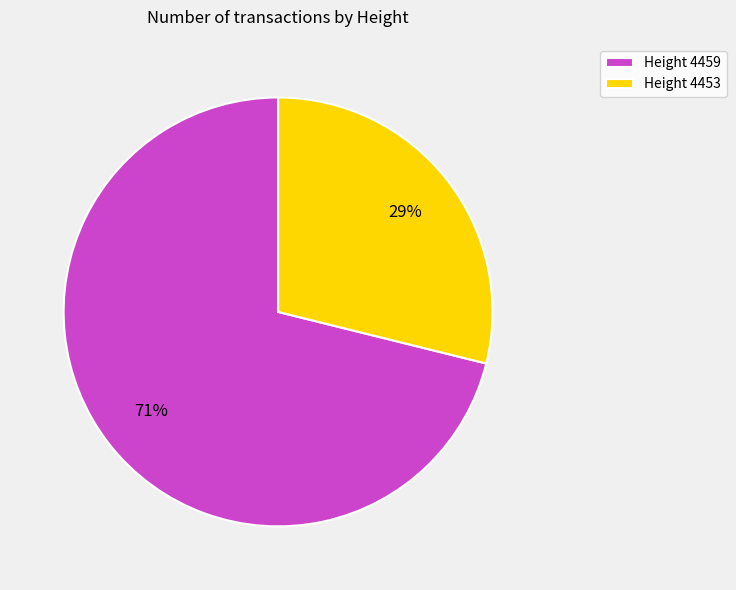

Do Height 4459 and Height 4453 together represent more than half of the pie?

Yes